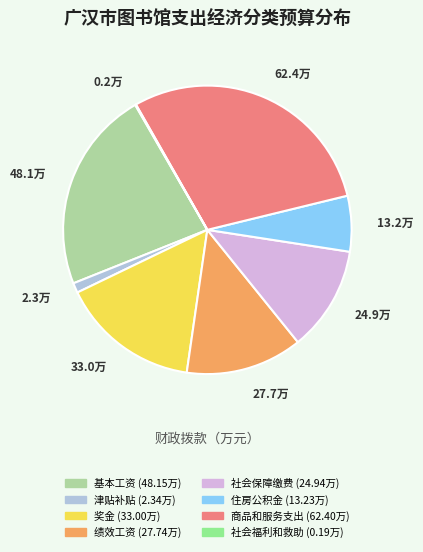

Which category has the biggest portion of the pie?

商品和服务支出